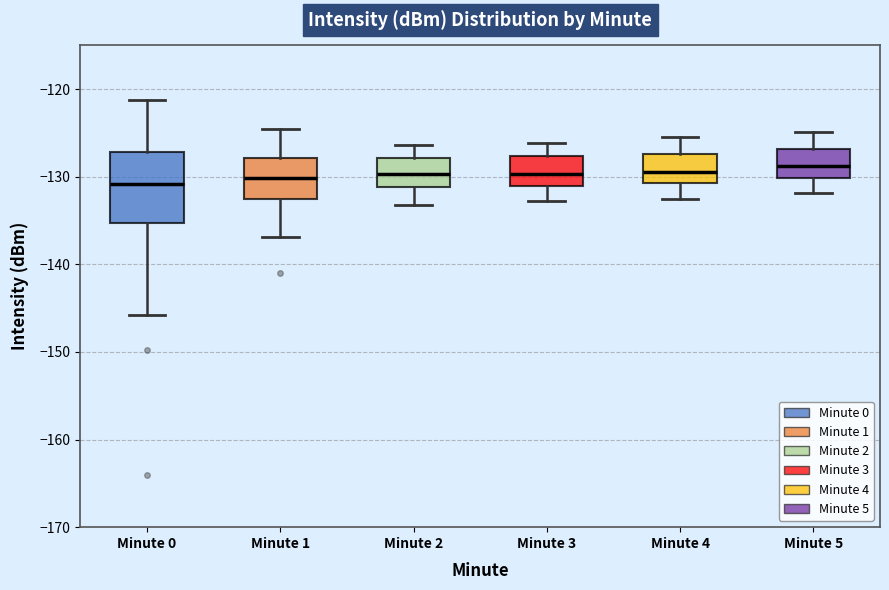

Reading left to right, transcribe this box plot: for each box, give where its median line is, the range the box spans, and where its two whiskers end, as read against the y-axis. The values are not printed on the chart, so give them approximately, as read against the axis.

Minute 0: median -131, box -135 to -127, whiskers -146 to -121
Minute 1: median -130, box -132 to -128, whiskers -137 to -125
Minute 2: median -130, box -131 to -128, whiskers -133 to -126
Minute 3: median -130, box -131 to -128, whiskers -133 to -126
Minute 4: median -129, box -131 to -127, whiskers -132 to -125
Minute 5: median -129, box -130 to -127, whiskers -132 to -125